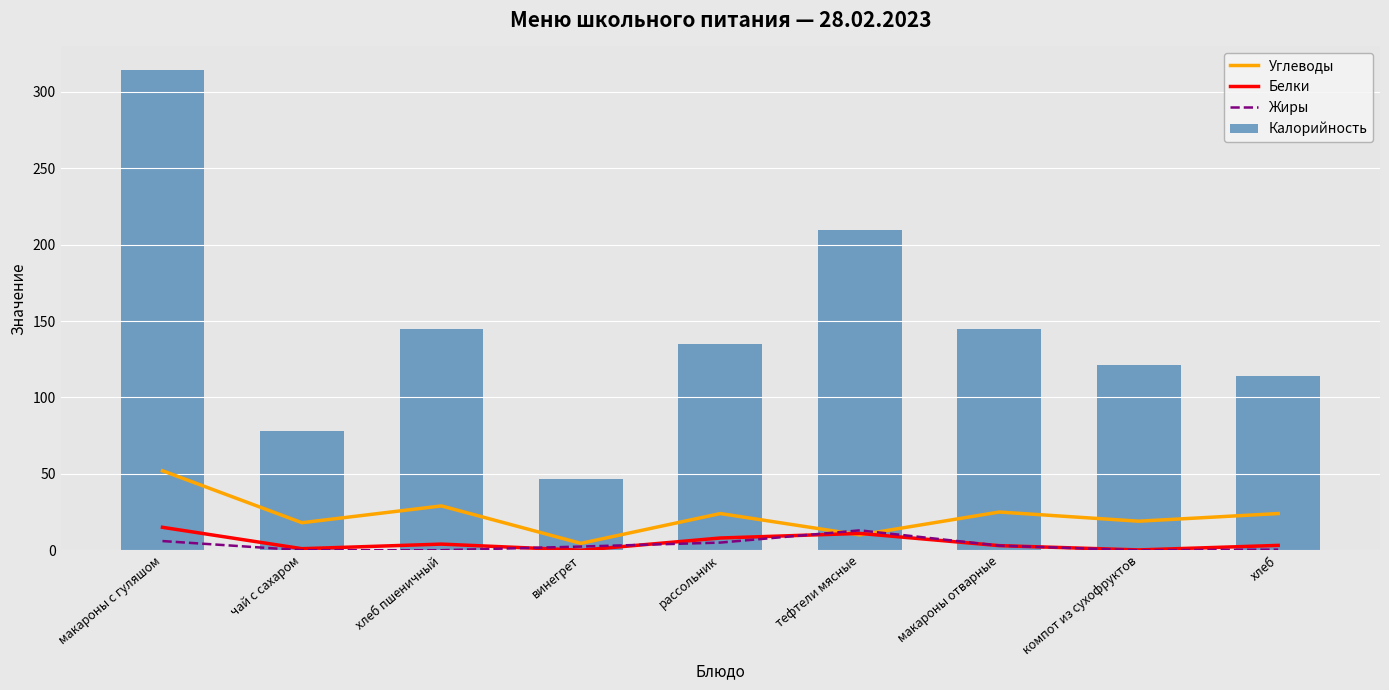

Reading left to right, list all the values displayed in this chart.

Углеводы: макароны с гуляшом=52.0	чай с сахаром=18.0	хлеб пшеничный=29.0	винегрет=4.5	рассольник=24.0	тефтели мясные=10.0	макароны отварные=25.0	компот из сухофруктов=19.0	хлеб=24.0
Белки: макароны с гуляшом=15.0	чай с сахаром=1.0	хлеб пшеничный=4.0	винегрет=0.0	рассольник=8.0	тефтели мясные=11.0	макароны отварные=3.0	компот из сухофруктов=0.2	хлеб=3.2
Жиры: макароны с гуляшом=6.0	чай с сахаром=0.0	хлеб пшеничный=0.0	винегрет=2.4	рассольник=5.0	тефтели мясные=13.0	макароны отварные=3.0	компот из сухофруктов=0.0	хлеб=0.4
Калорийность: макароны с гуляшом=314.0	чай с сахаром=78.0	хлеб пшеничный=145.0	винегрет=46.5	рассольник=135.0	тефтели мясные=209.4	макароны отварные=145.0	компот из сухофруктов=121.0	хлеб=114.0